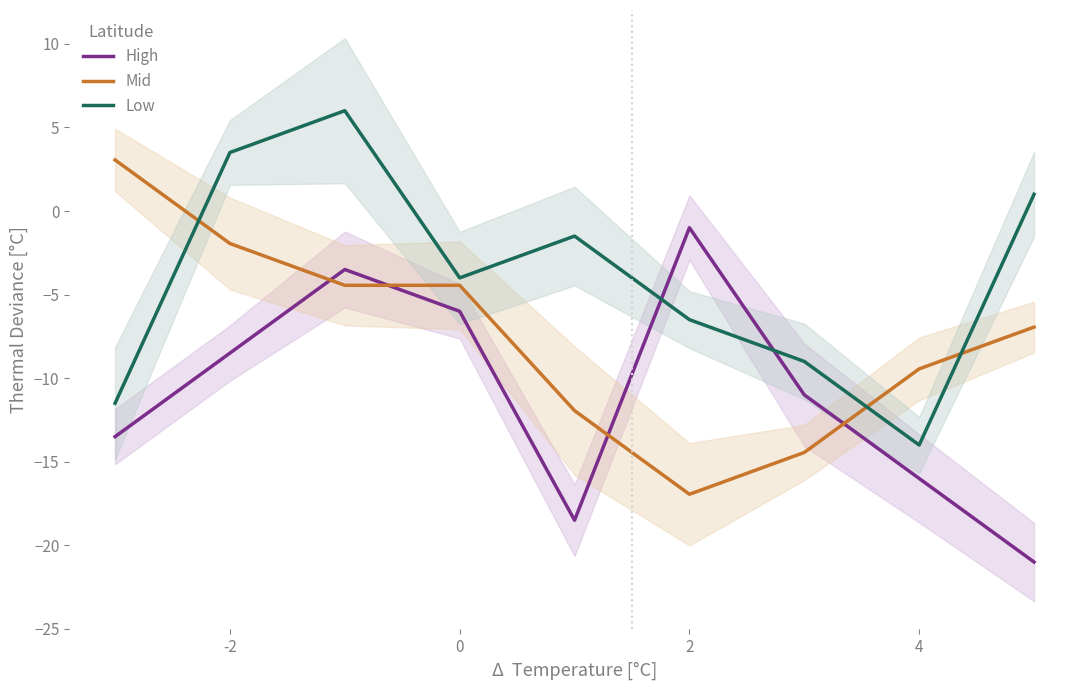

How many lines are shown in the chart?

3